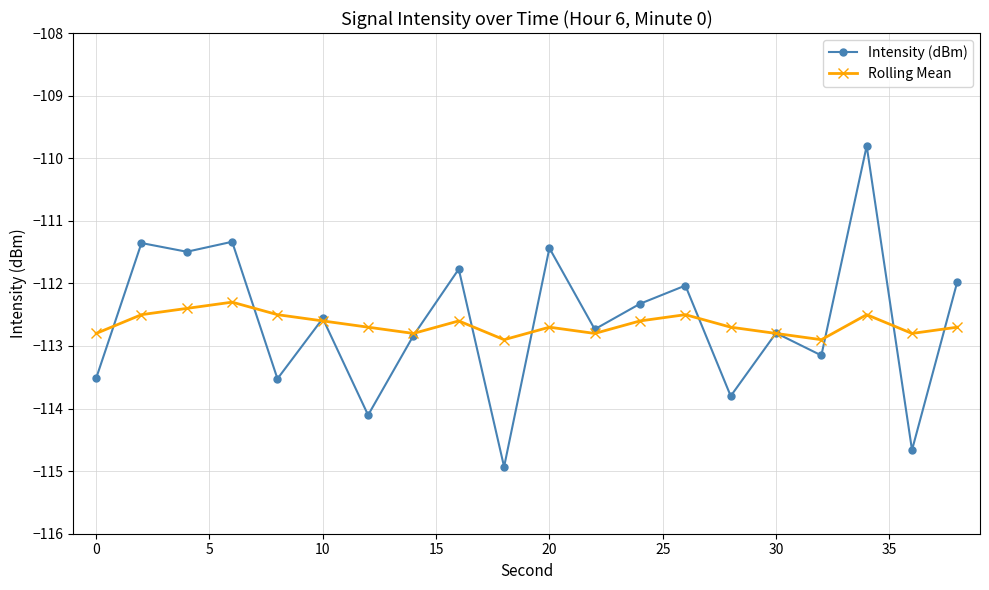

Which series has the largest range (max minus min)?

Intensity (dBm)